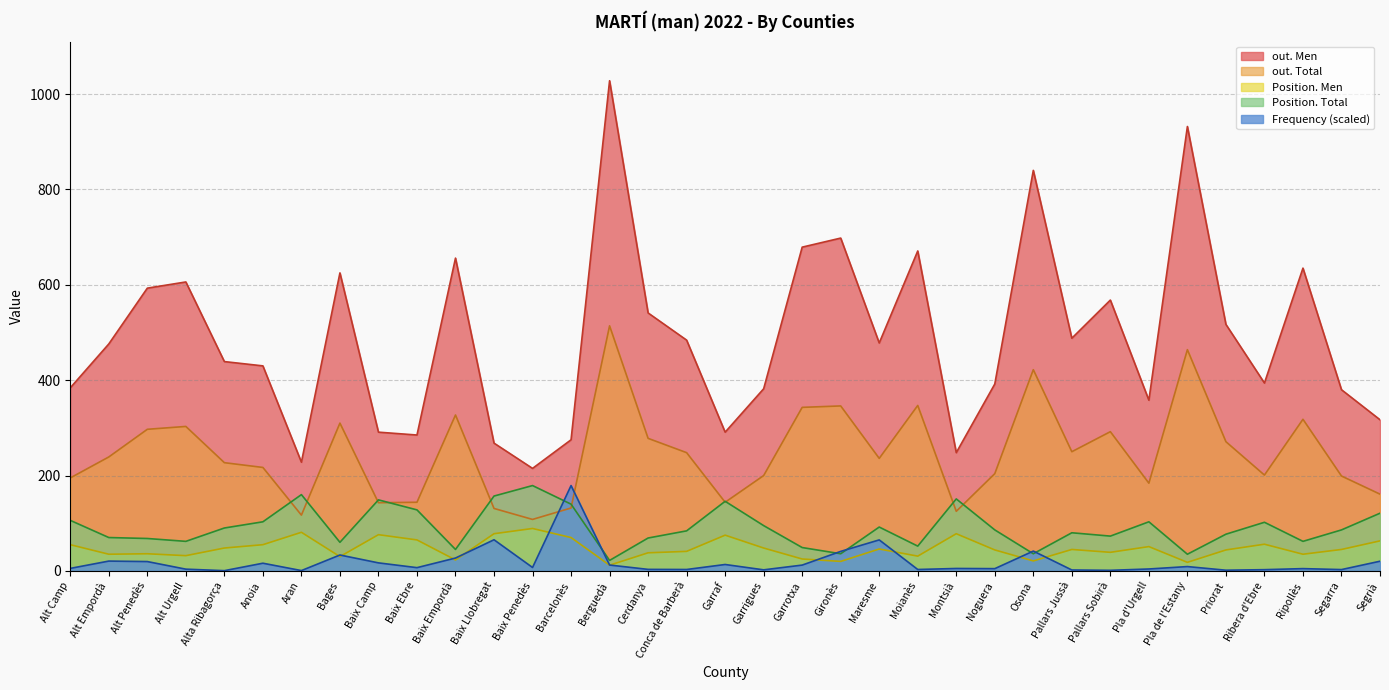

Where does the out. Men series first go above 476?

Alt Penedès